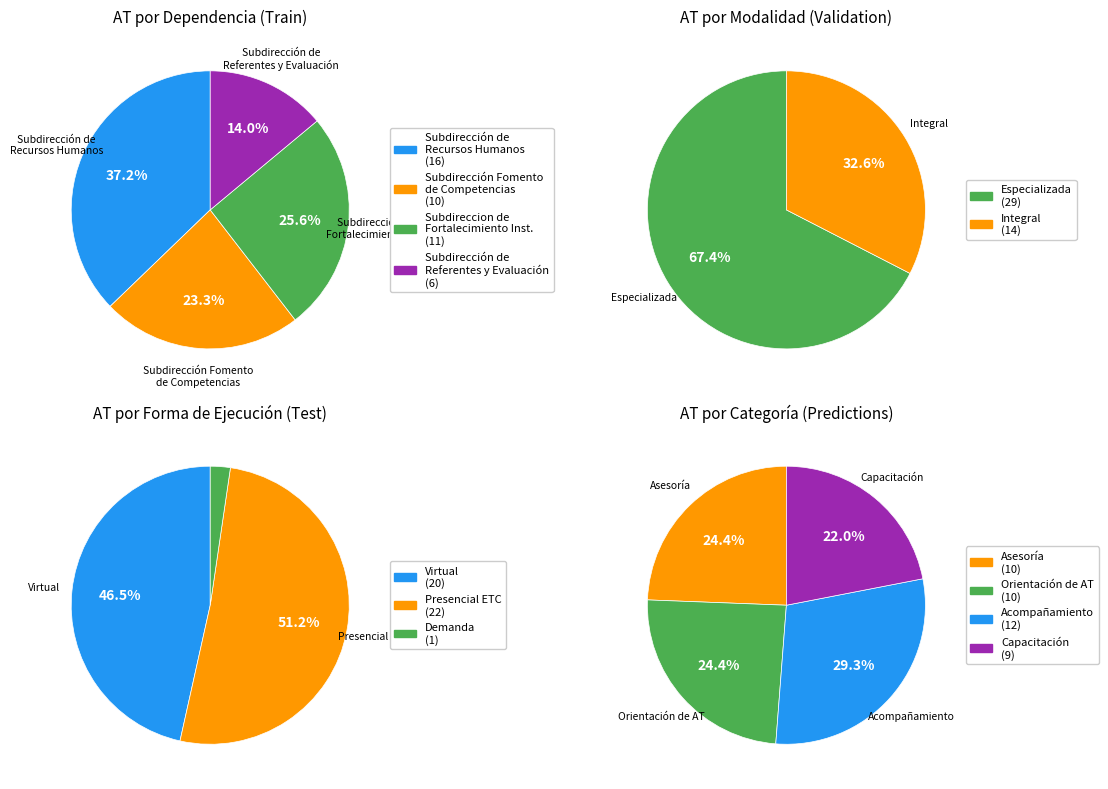

Count the number of slices in the pie.

4